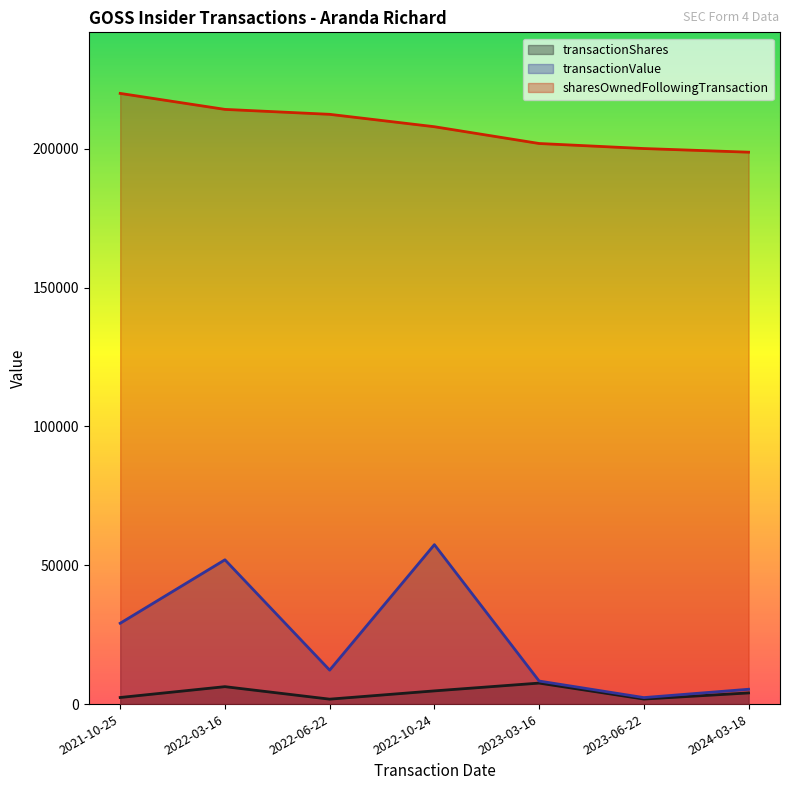

True or false: transactionValue has a value of 12662 at 2023-03-16.

False